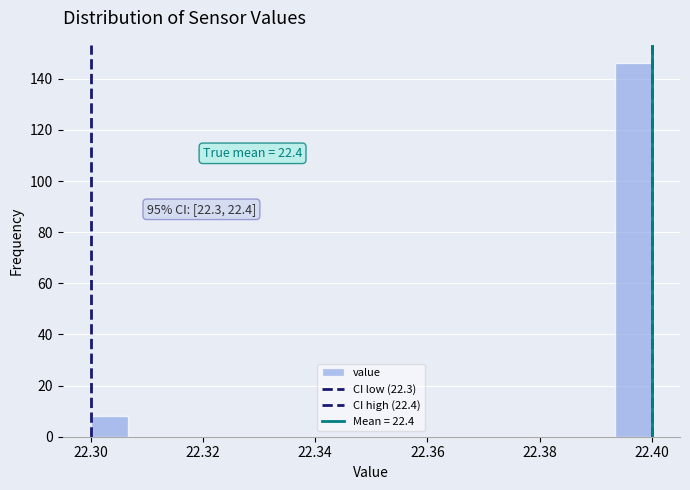

Read against the x-axis, roughly where is the centre of the tallest bar?

22.396